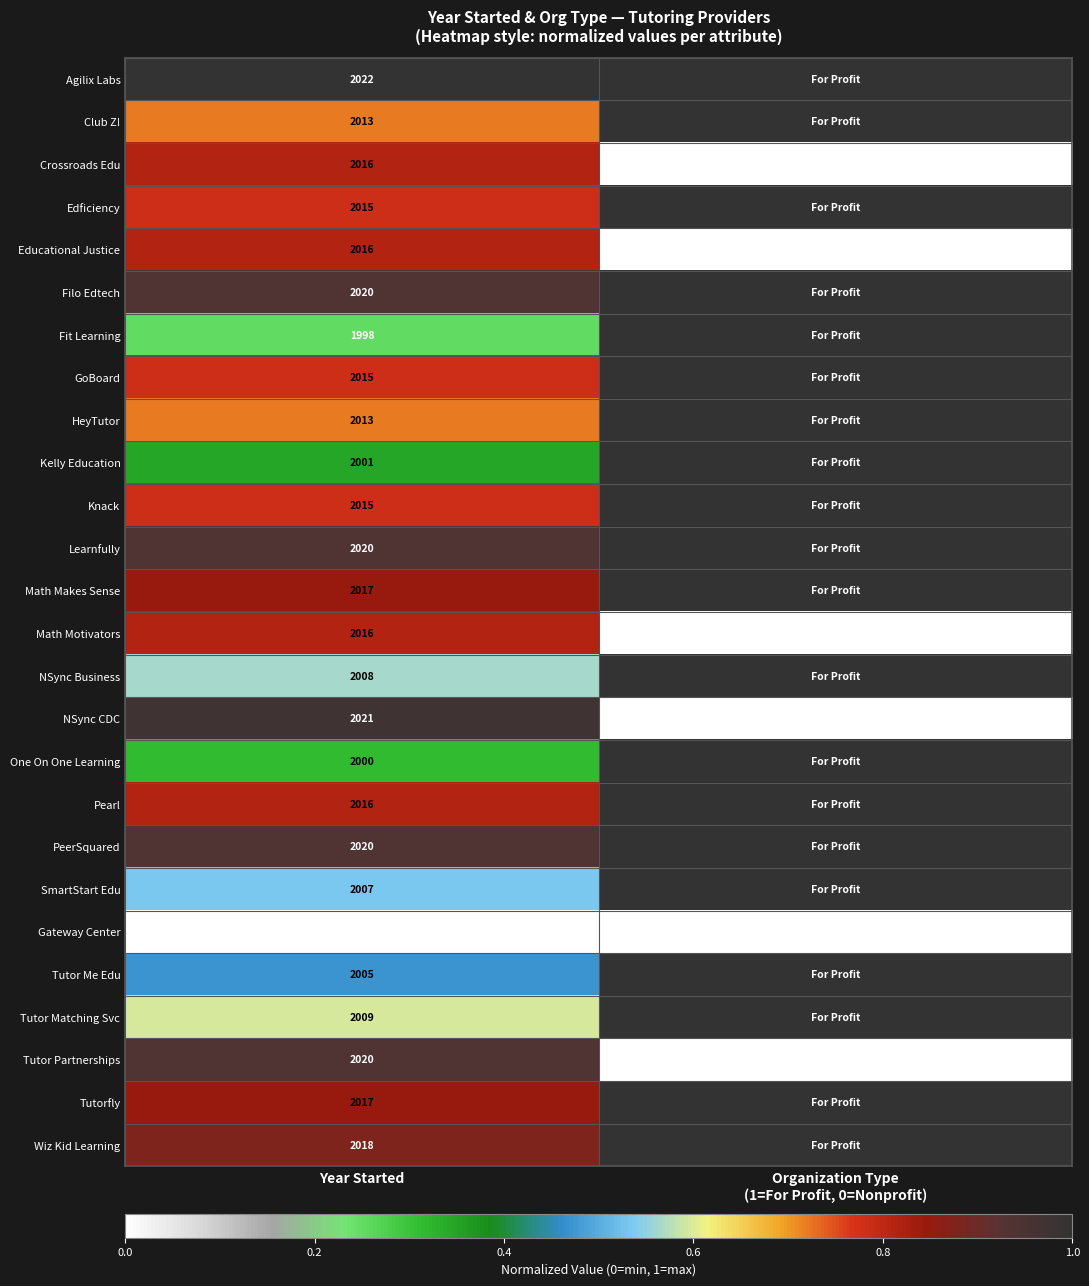

Is it true that Filo Edtech equals 2020 at Year Started?

True